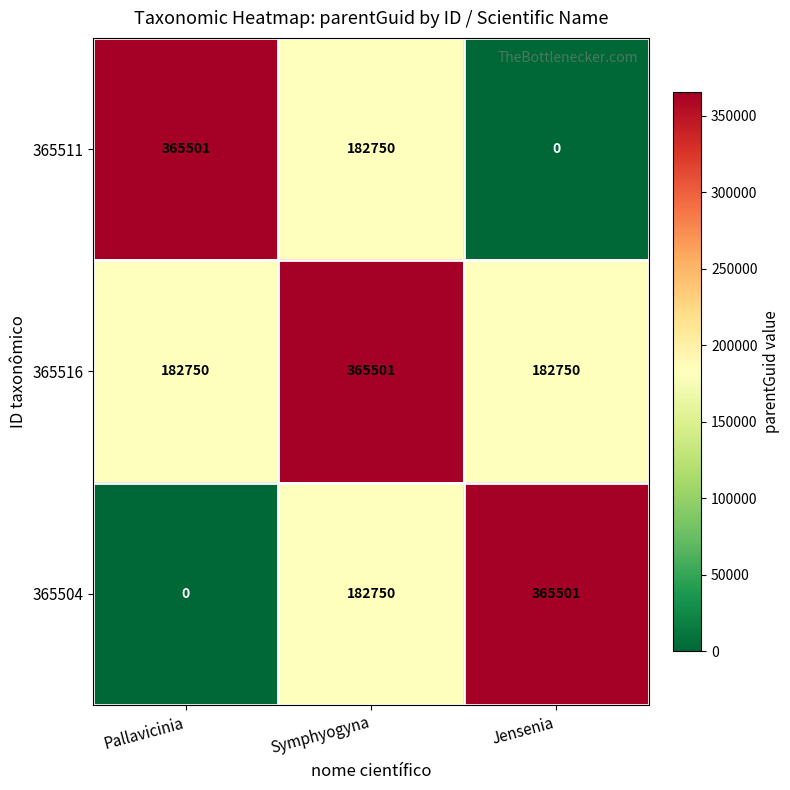

What is the total value across all series at Jensenia?

548251